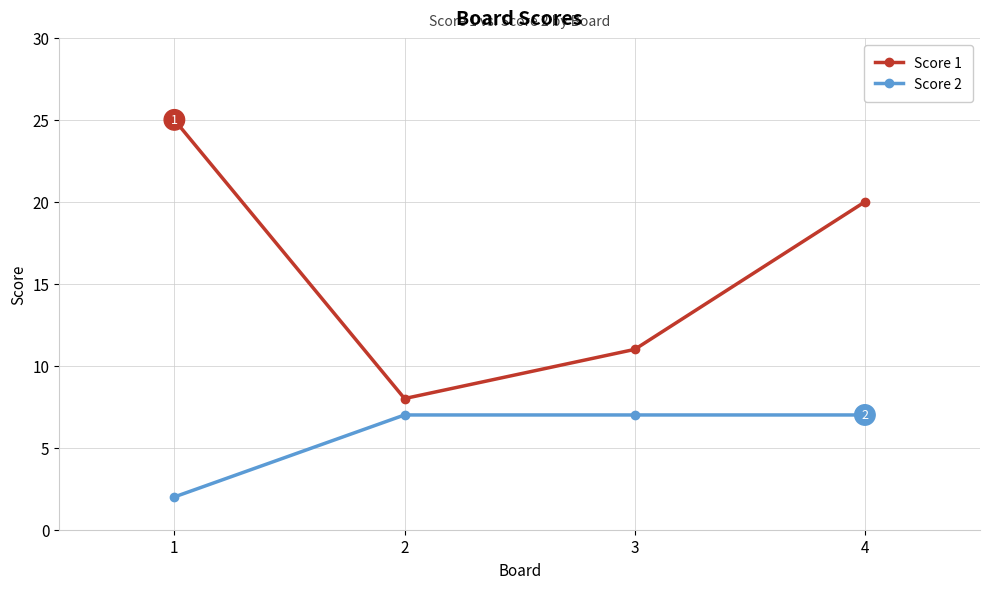

Reading left to right, list all the values displayed in this chart.

Score 1: 1=25	2=8	3=11	4=20
Score 2: 1=2	2=7	3=7	4=7